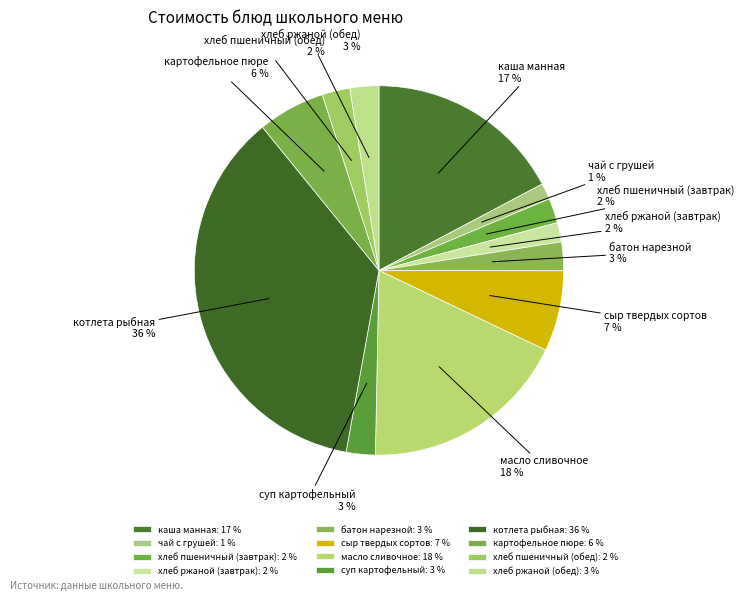

To the nearest percent, what is the average slice percentage?

8%